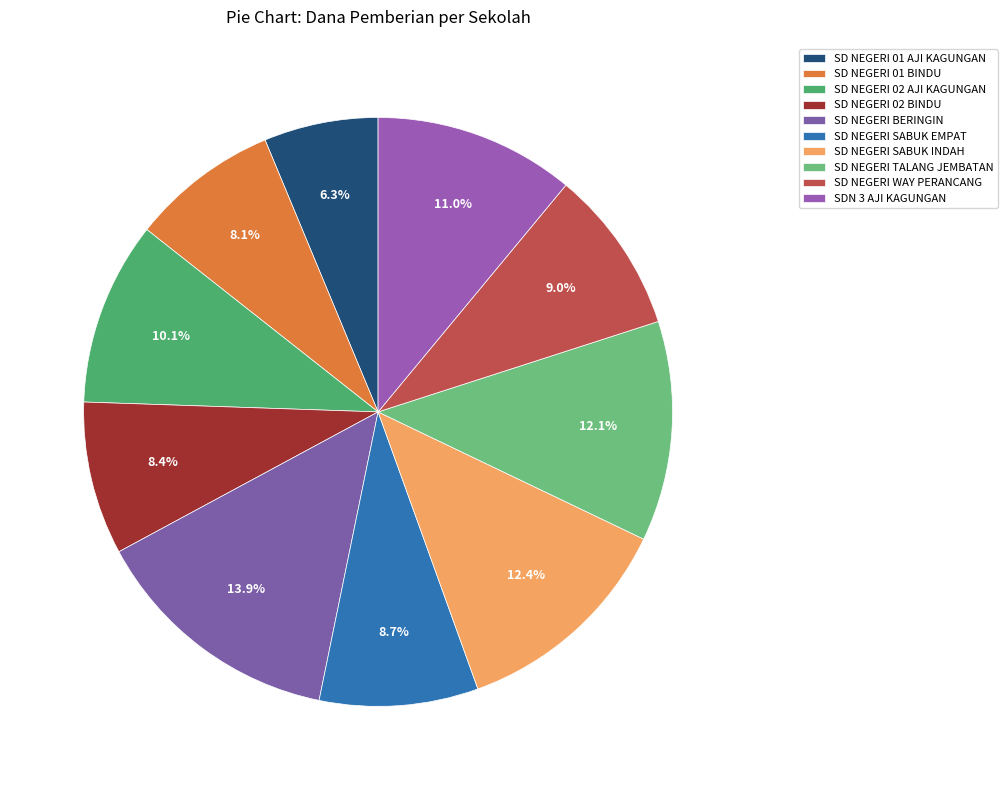

To the nearest percent, what is the difference between the SD NEGERI 02 AJI KAGUNGAN and SD NEGERI 01 BINDU slice percentages?

2%